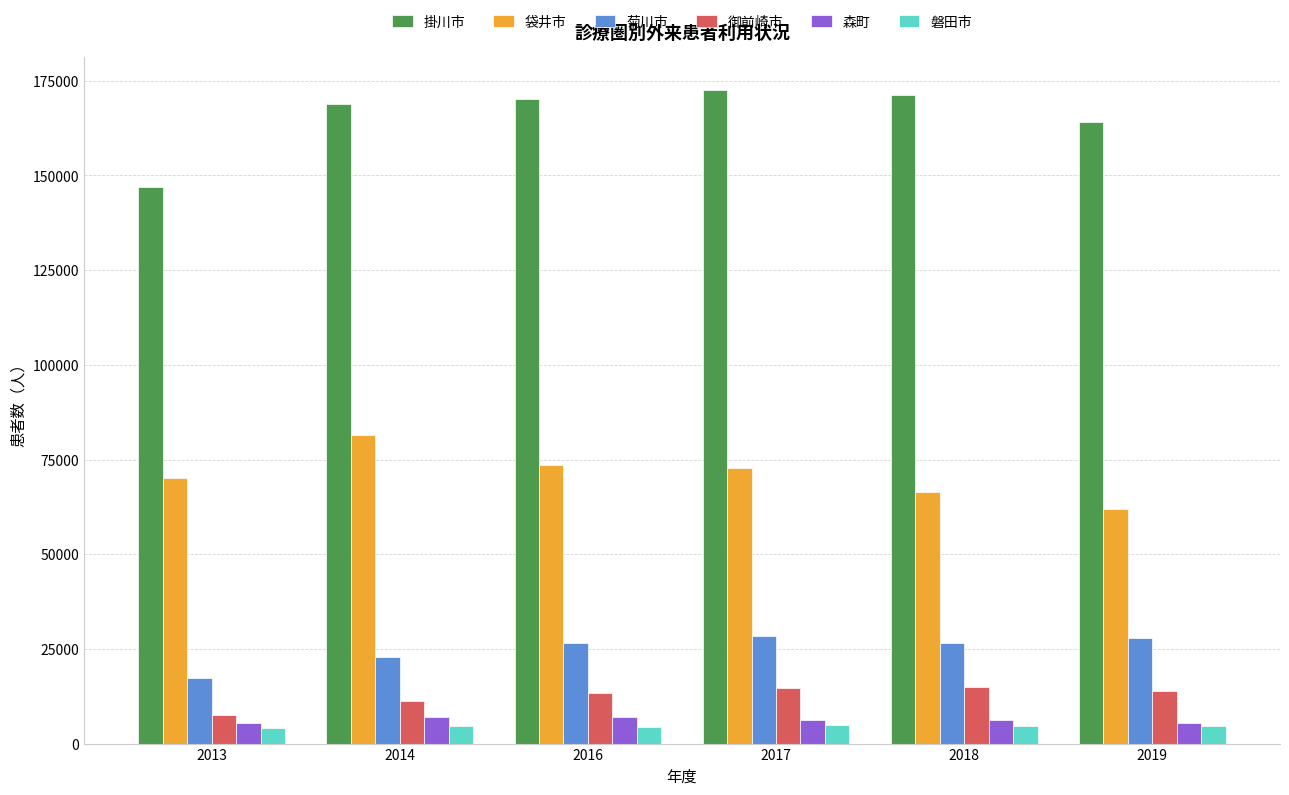

What are all the series names shown in the legend?

掛川市, 袋井市, 菊川市, 御前崎市, 森町, 磐田市